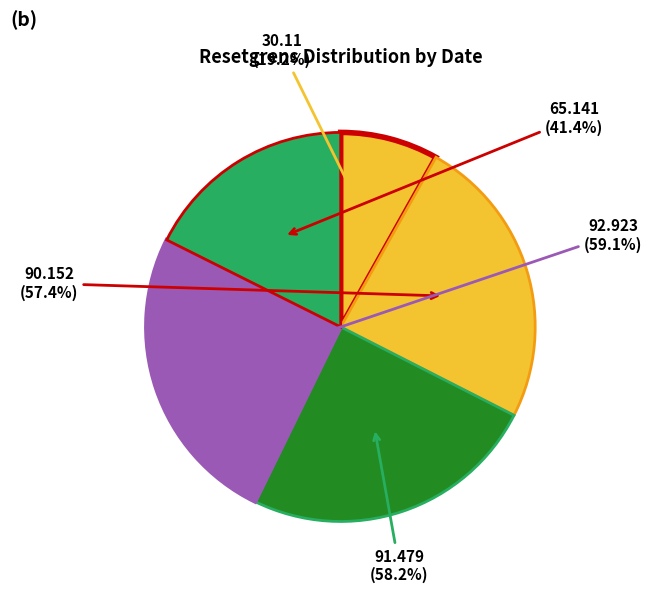

Between 2025-06-24 and 2025-06-19, which is larger?

2025-06-19